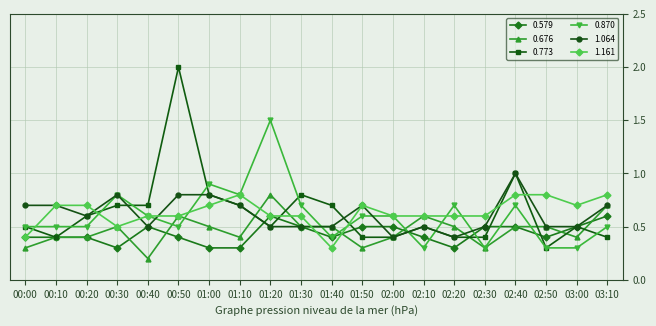

The 0.676 series shows 0.3 at 00:00. True or false?

True